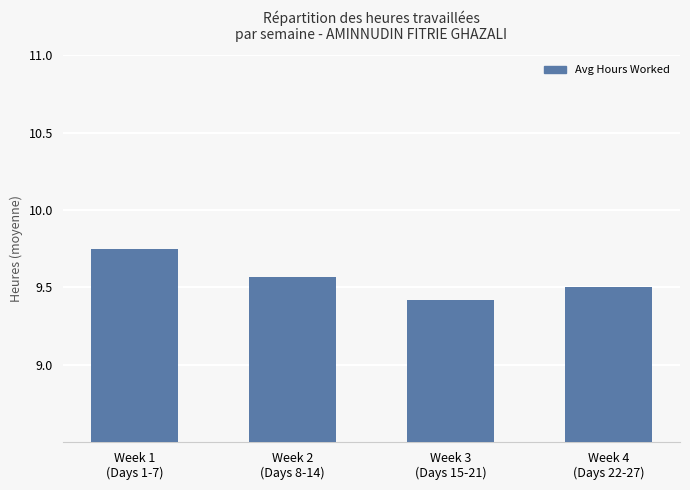

At which label is the value closest to 9?

Week 3
(Days 15-21)